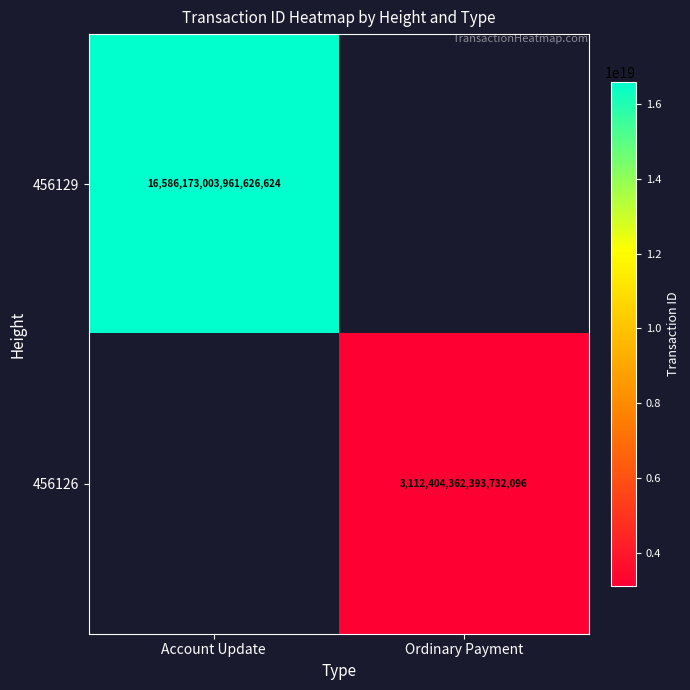

The value of 456126 at Ordinary Payment is 3112404362393732096. True or false?

True